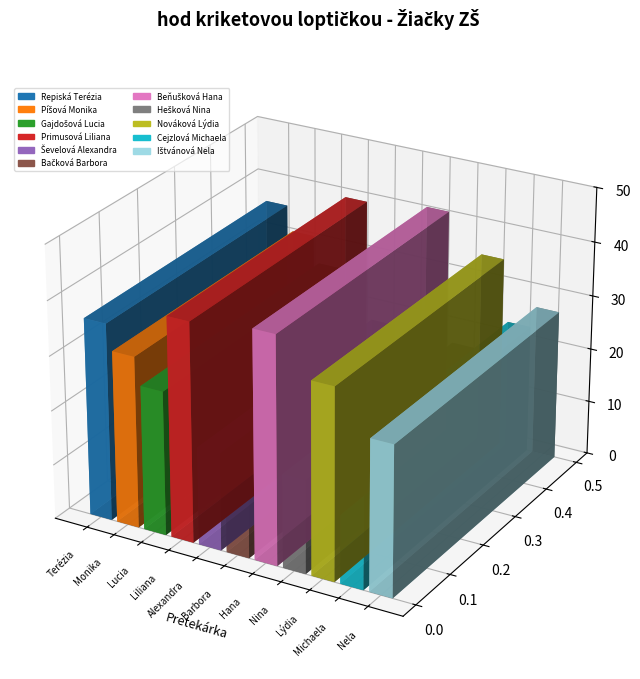

Approximately how many times larger is the value at Ištvánová Nela compared to Píšová Monika?

0.9